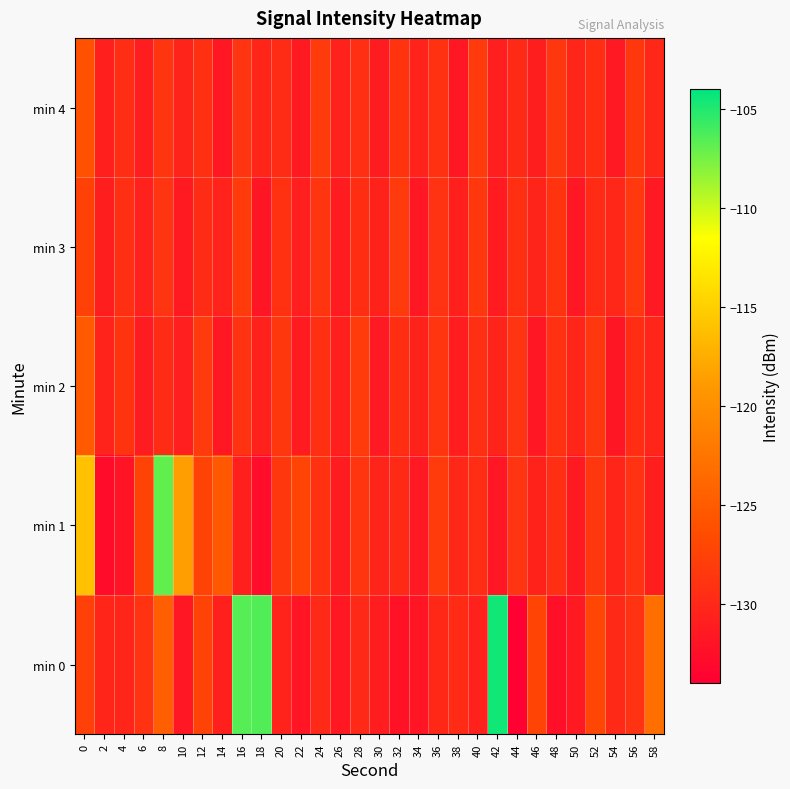

Which has a higher value, 16 or 38?

16